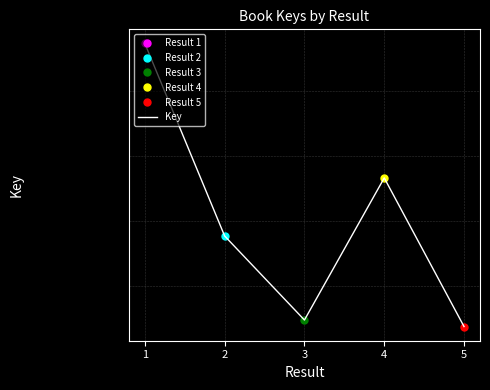

What is the difference between the maximum and minimum values?

21839